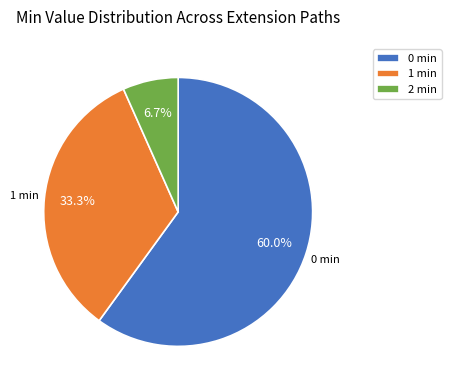

Does any single category account for the majority?

Yes